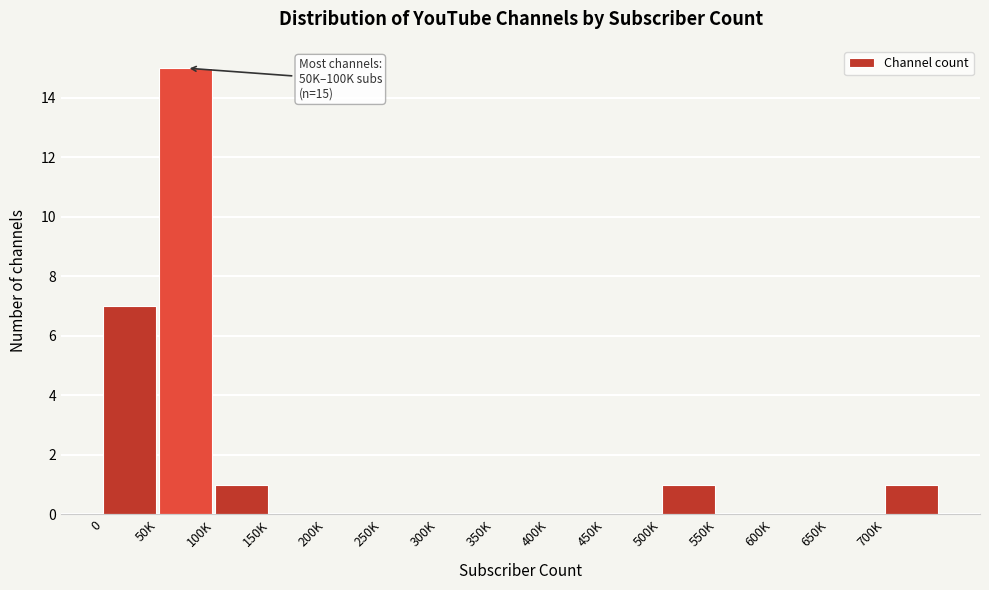

Reading right to left, transcribe all the data shown in this chart.

700K=1	650K=0	600K=0	550K=0	500K=1	450K=0	400K=0	350K=0	300K=0	250K=0	200K=0	150K=0	100K=1	50K=15	0=7